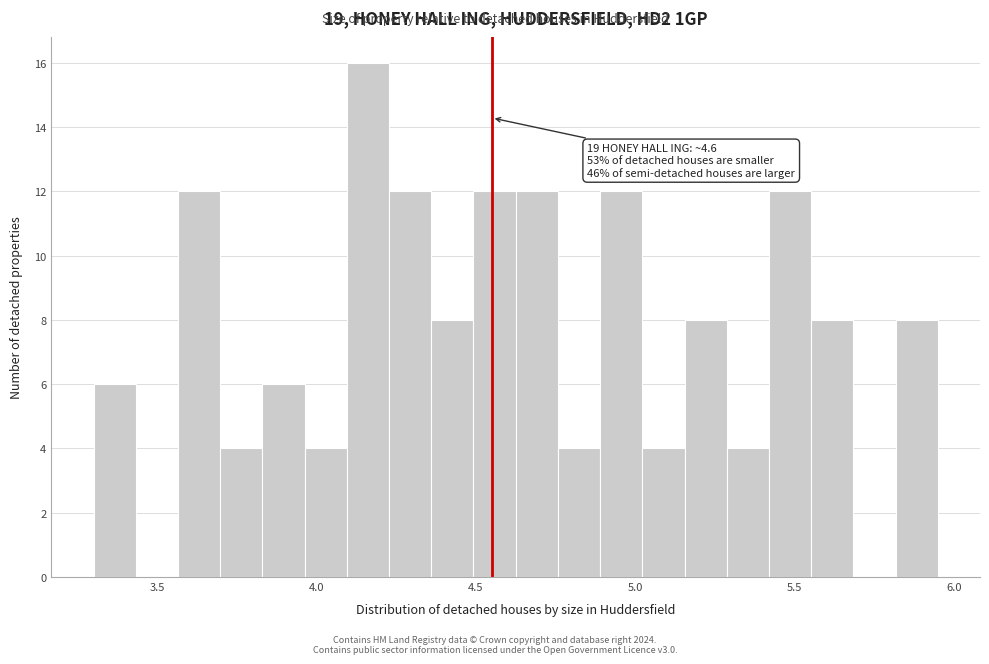

Around what value on the x-axis is the tallest bar? Give the approximate position of its centre, as read against the axis.

4.15